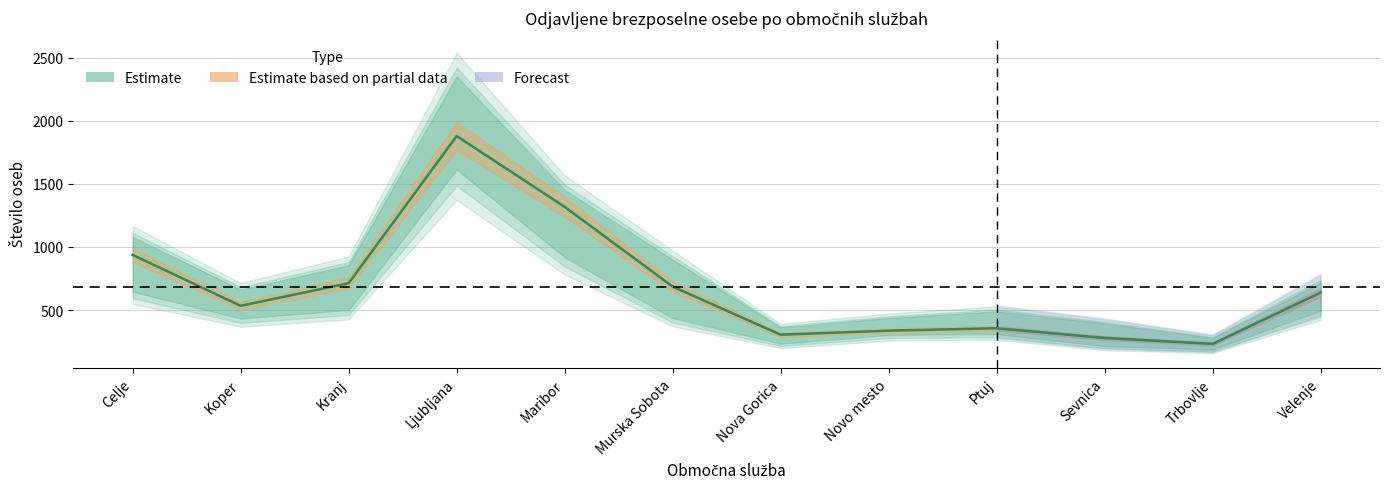

Rank the categories by value from lowest to highest.

Trbovlje, Sevnica, Nova Gorica, Novo mesto, Ptuj, Koper, Velenje, Murska Sobota, Kranj, Celje, Maribor, Ljubljana